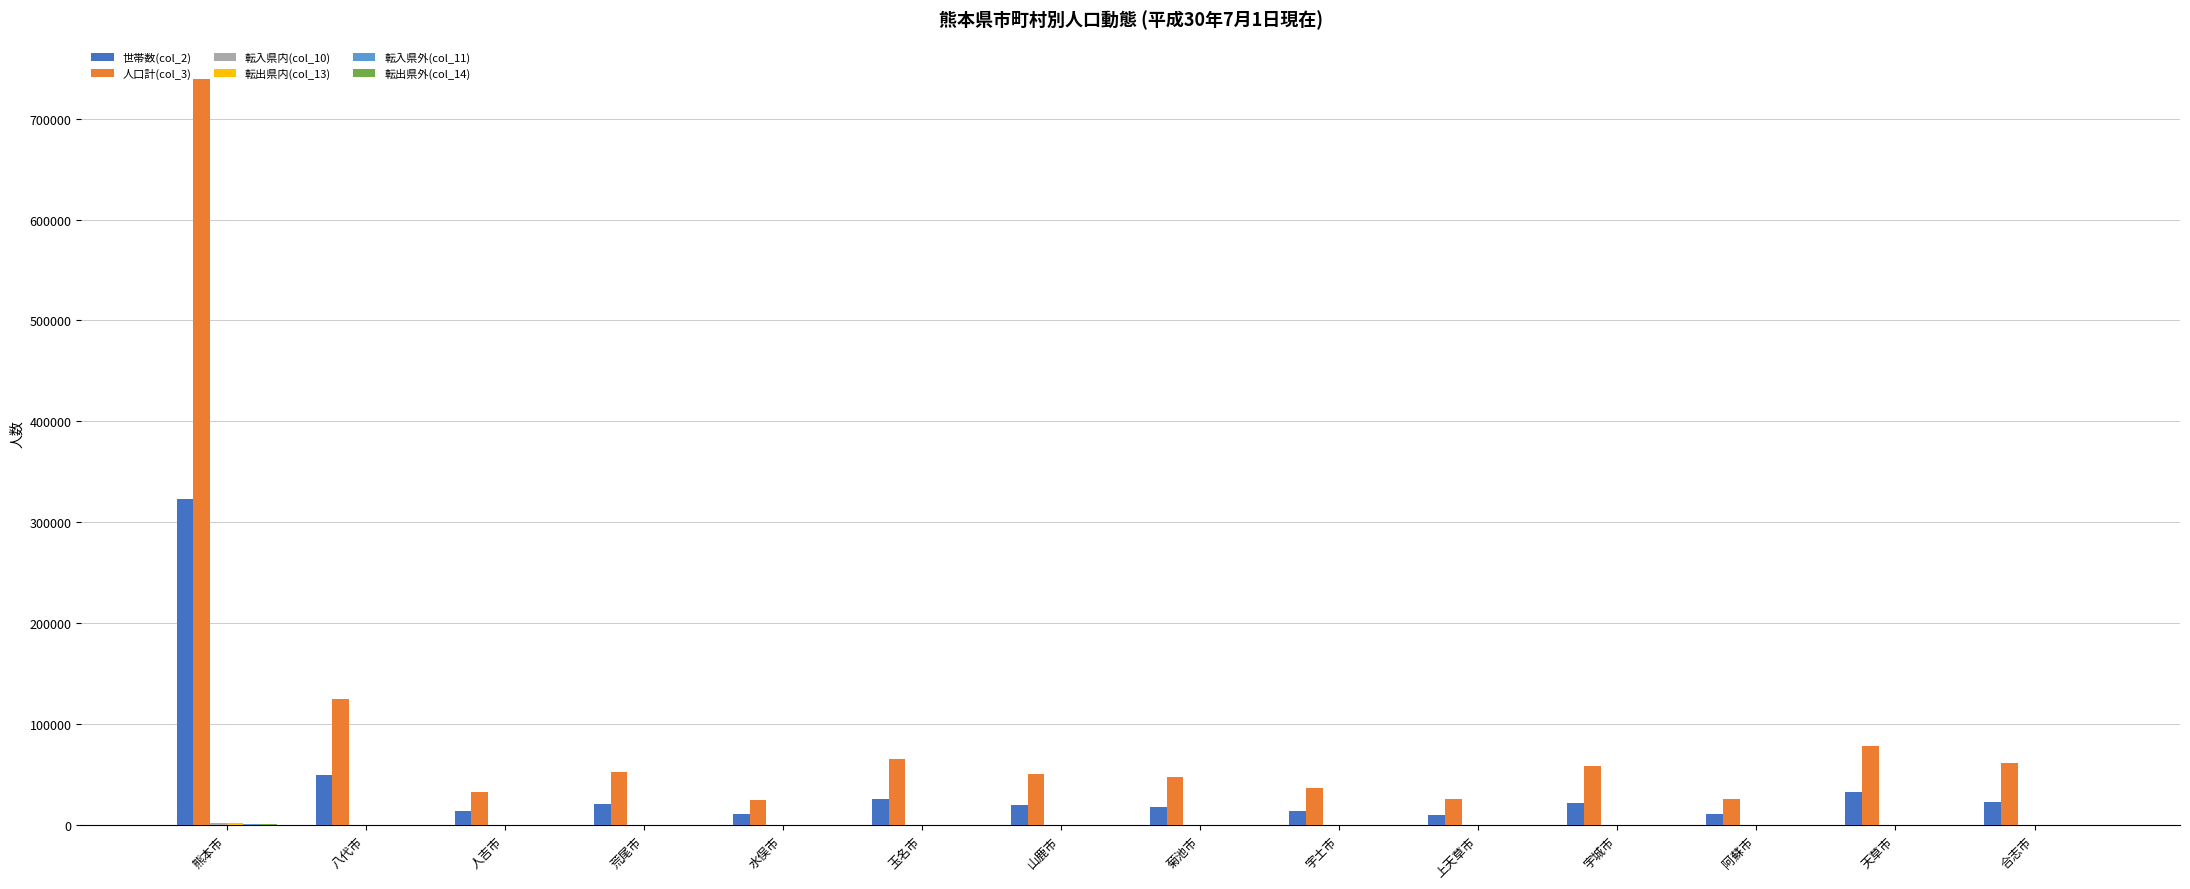

What is the spread (max minus min) of values at 上天草市?

25312